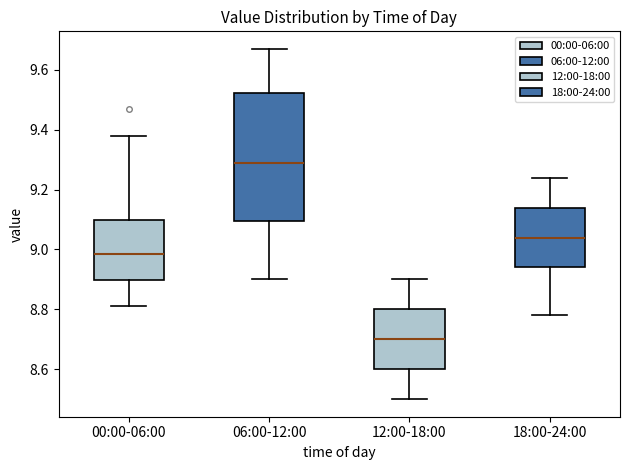

Reading left to right, read every box against the y-axis: the position of its median line, the range the box covers, and the ends of its whiskers. The values are not printed on the chart, so give them approximately, as read against the axis.

00:00-06:00: median 8.98, box 8.90 to 9.10, whiskers 8.82 to 9.38
06:00-12:00: median 9.30, box 9.10 to 9.52, whiskers 8.90 to 9.68
12:00-18:00: median 8.70, box 8.60 to 8.80, whiskers 8.50 to 8.90
18:00-24:00: median 9.04, box 8.94 to 9.14, whiskers 8.78 to 9.24